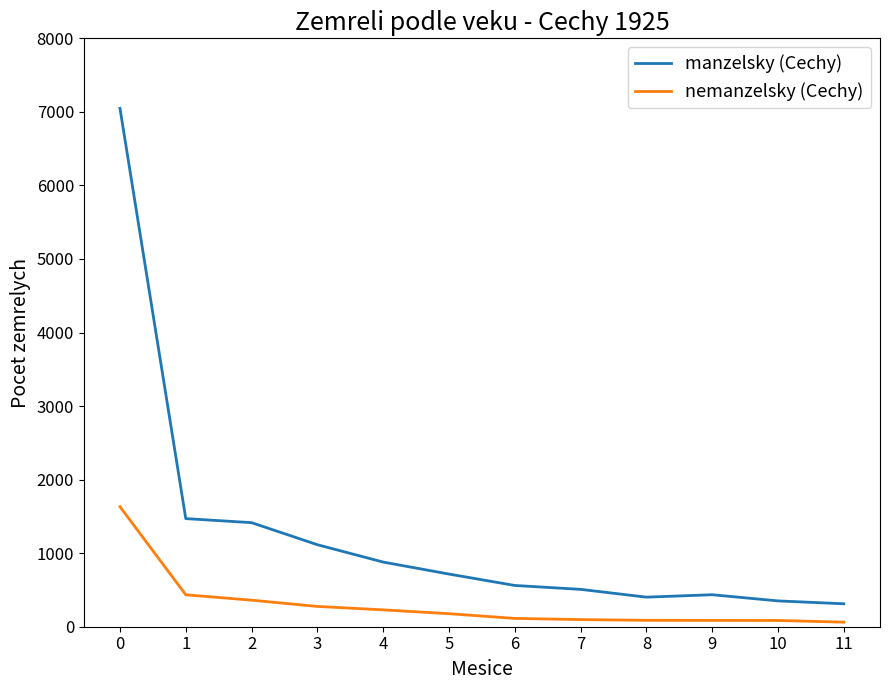

Is the value of manzelsky (Cechy) at 4 greater than the value of nemanzelsky (Cechy) at 10?

Yes